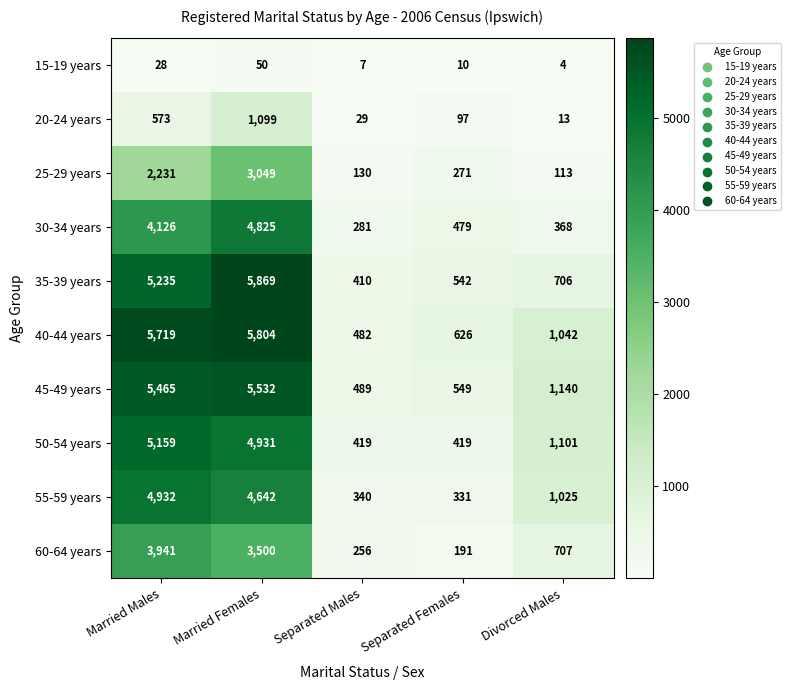

Which series changed the most between Married Males and Separated Females?

40-44 years